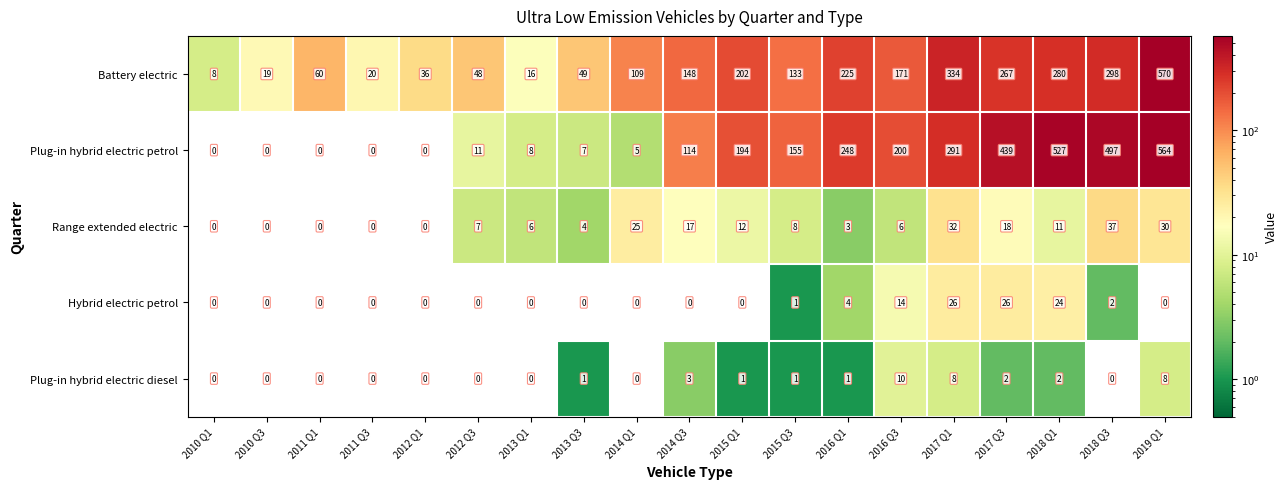

What is the greatest value displayed?

570